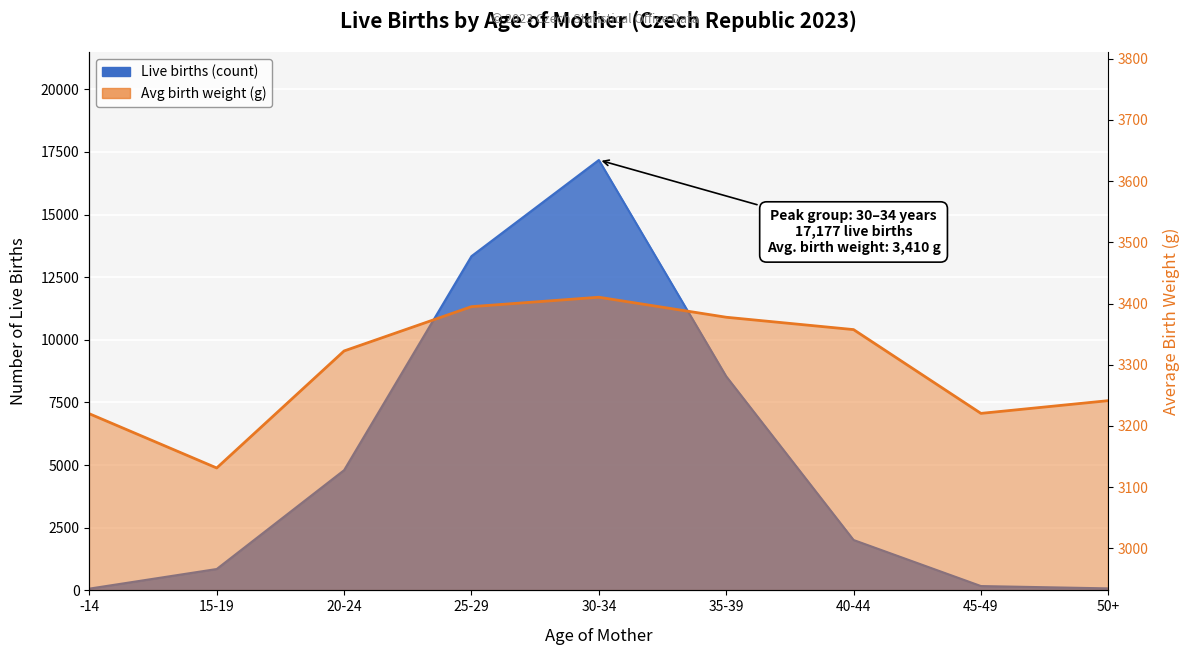

Reading left to right, what are all the values shown in this chart?

Average birth weight (g): -14=3220.0	15-19=3131.4	20-24=3322.6	25-29=3395.0	30-34=3410.4	35-39=3377.7	40-44=3357.5	45-49=3220.6	50+=3241.4
Live births (hundreds): -14=70.0	15-19=853.0	20-24=4798.0	25-29=13339.0	30-34=17177.0	35-39=8544.0	40-44=2011.0	45-49=173.0	50+=80.0